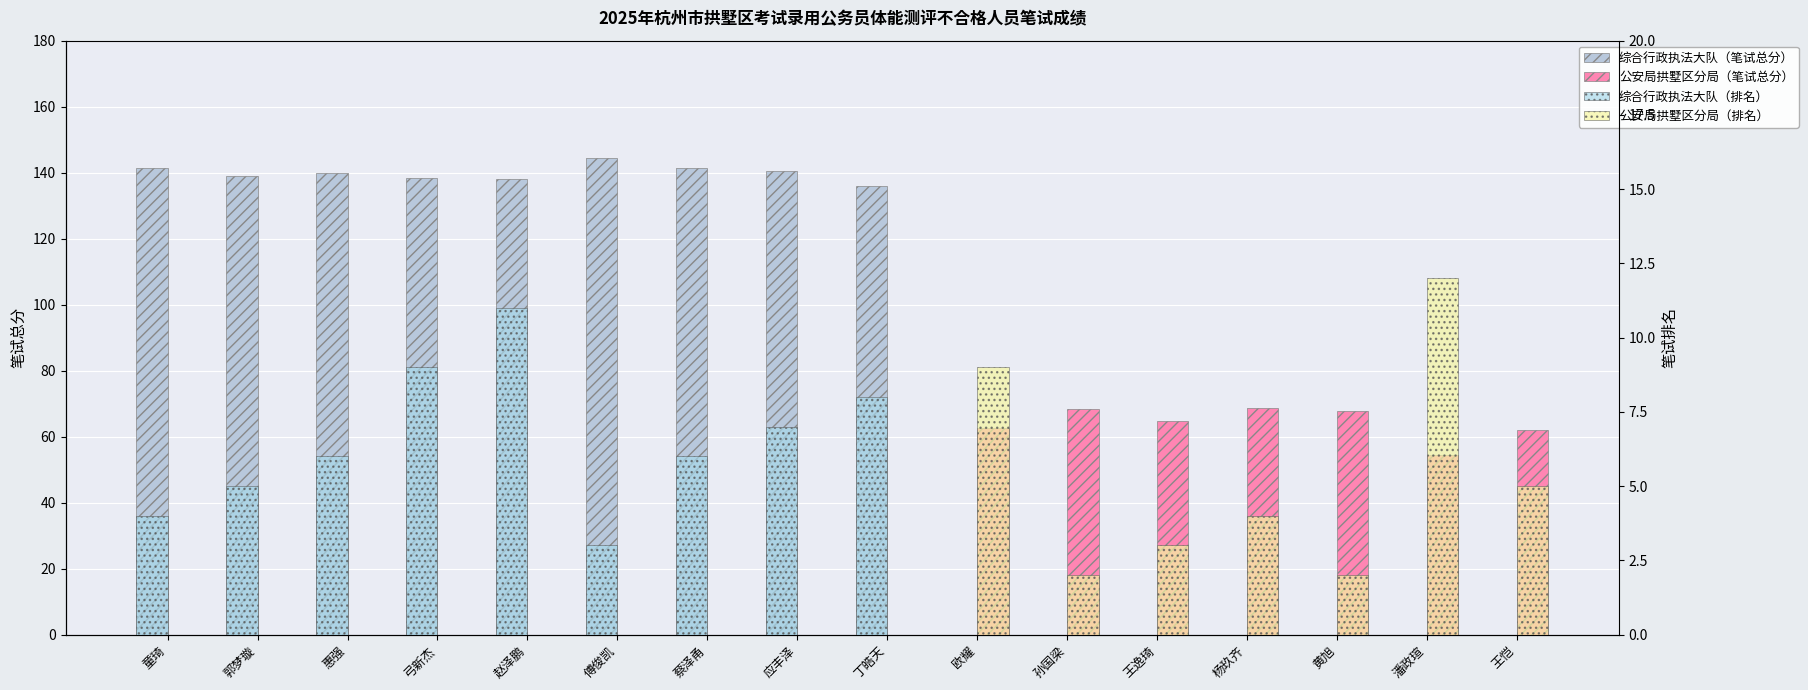

At which category does the chart reach its minimum across all series?

欧耀